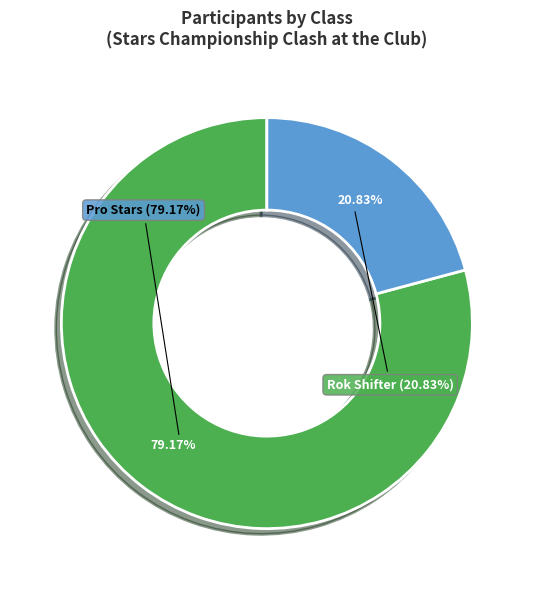

Do 16 and 15 together represent more than half of the pie?

No